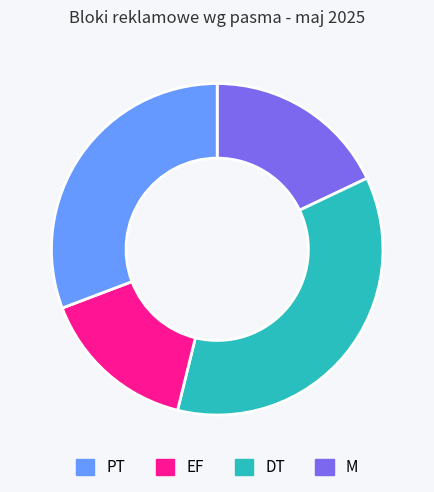

How many slices are in this pie chart?

4